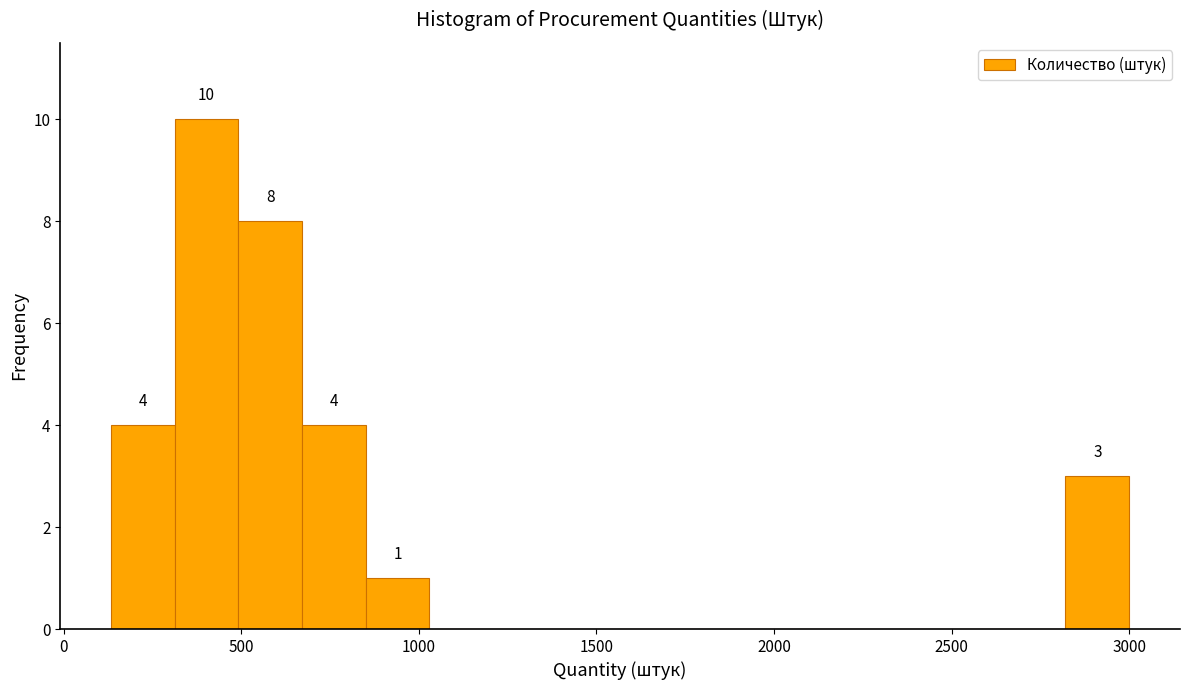

Around what value on the x-axis is the tallest bar? Give the approximate position of its centre, as read against the axis.

400